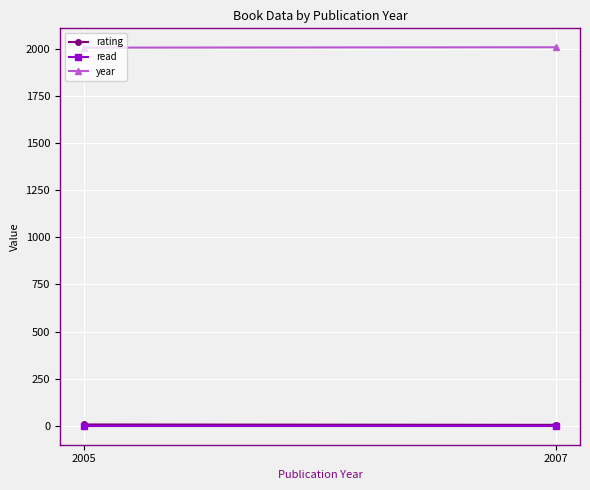

Which series has the largest total across all categories?

year